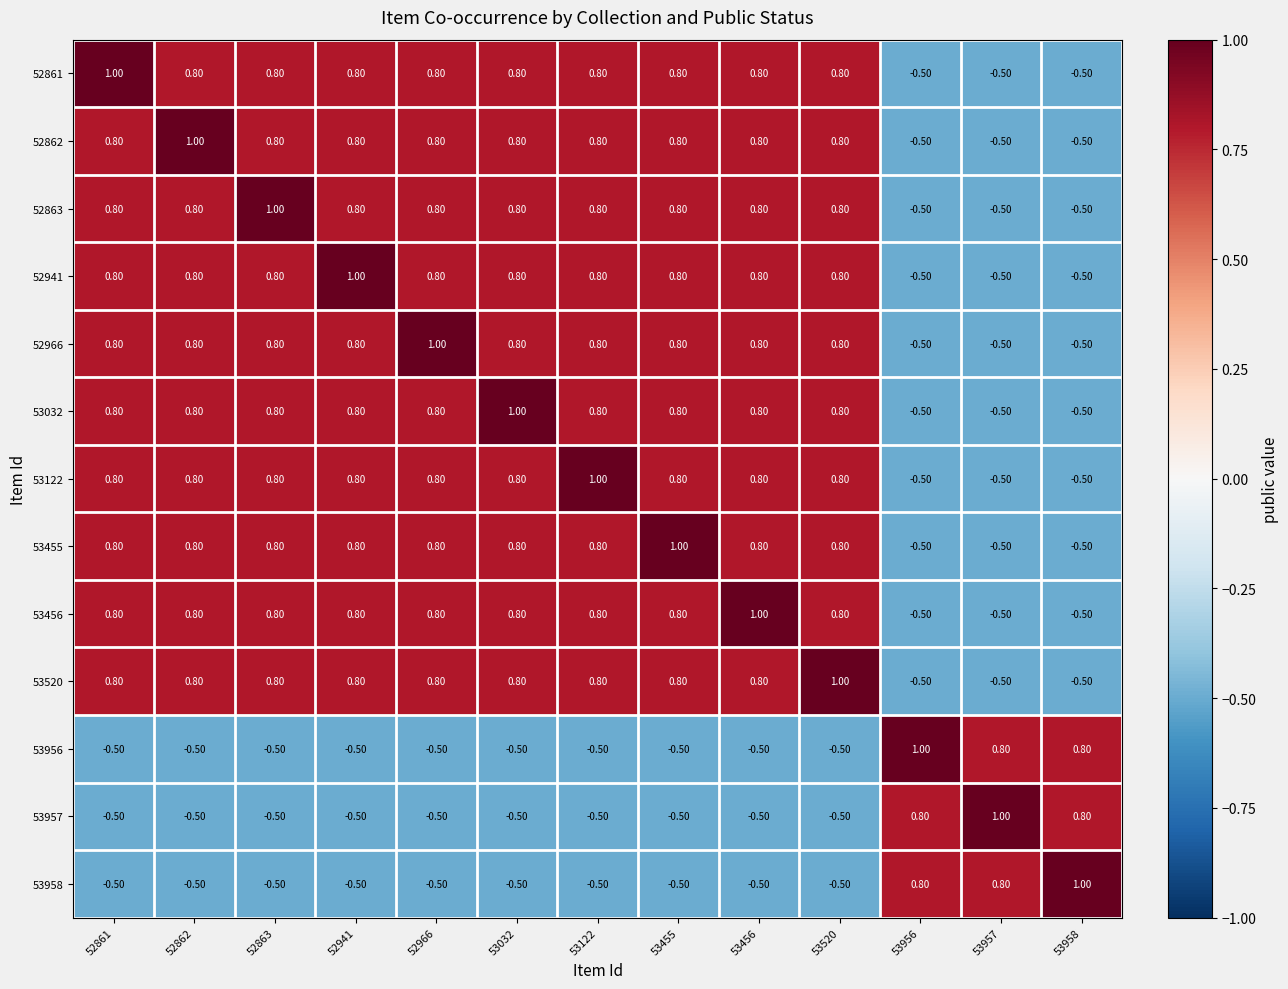

What is the sum of the 53520 values at 53456 and 52862?

1.6